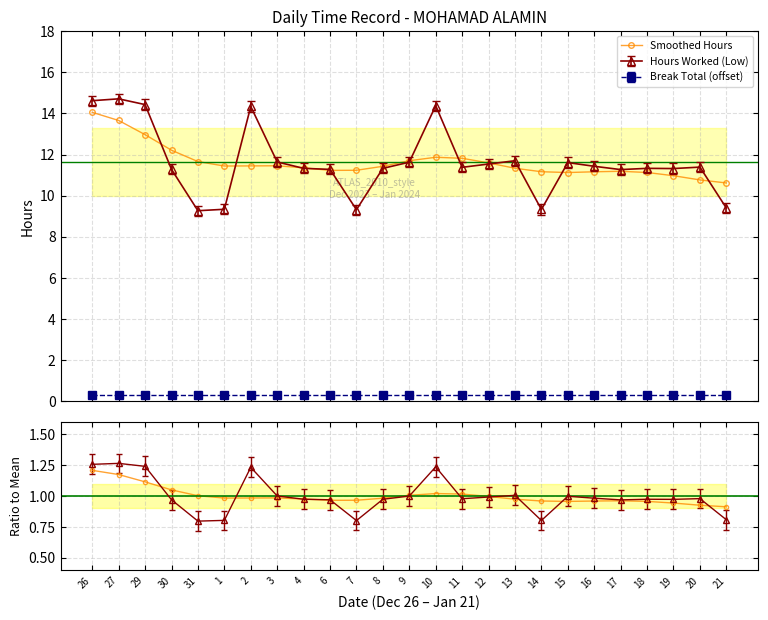

At which category does Smoothed reach its first local peak?

3